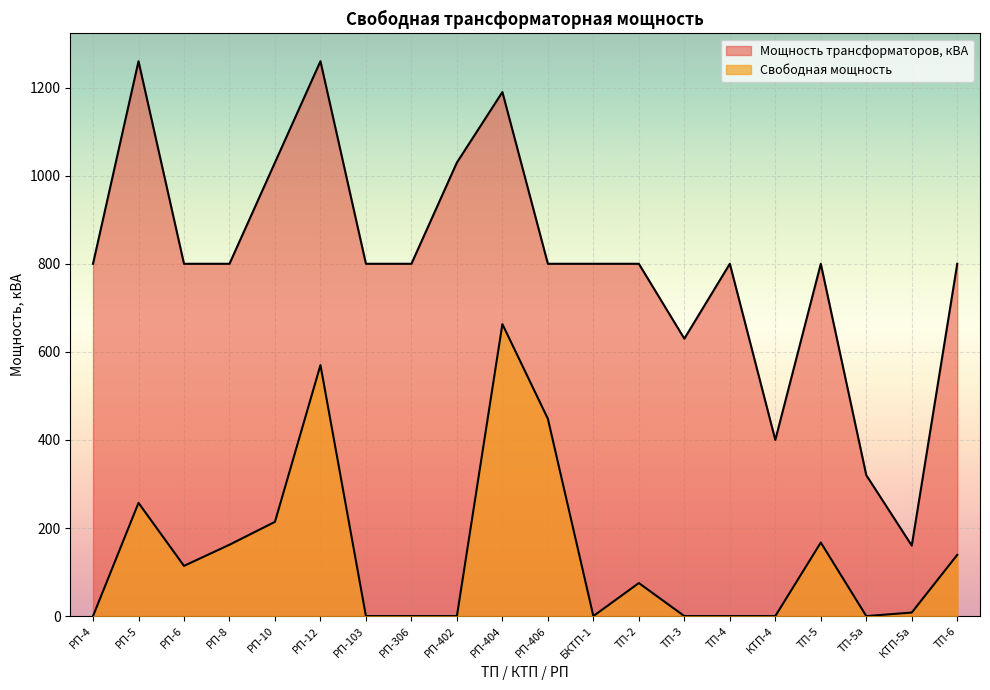

What are all the series names shown in the legend?

Мощность трансформаторов, кВА, Свободная мощность